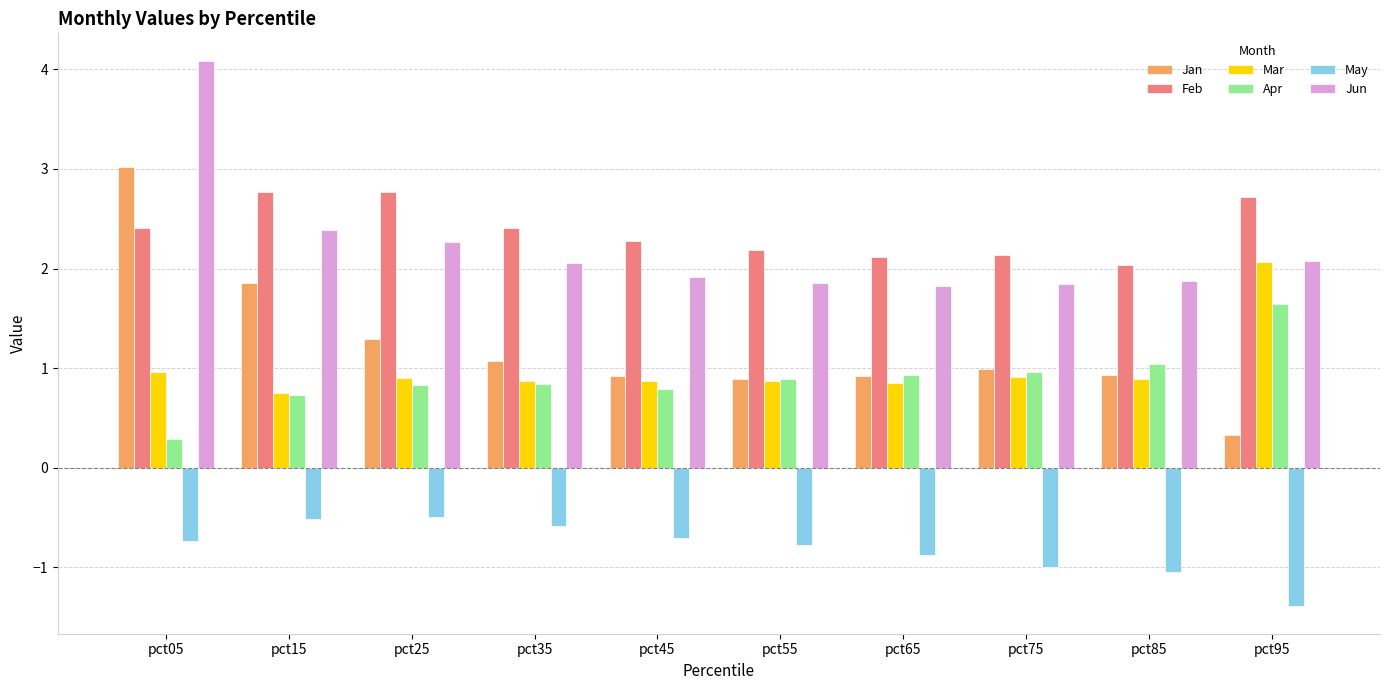

Which series has the widest spread of values?

Jan